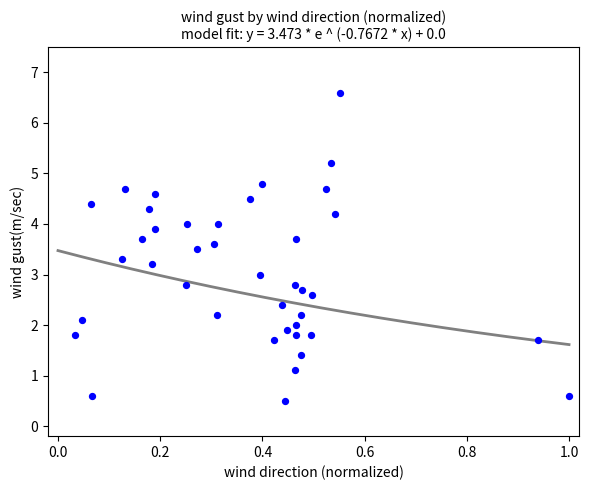

What is the range of X values (max minus min)?

1.0